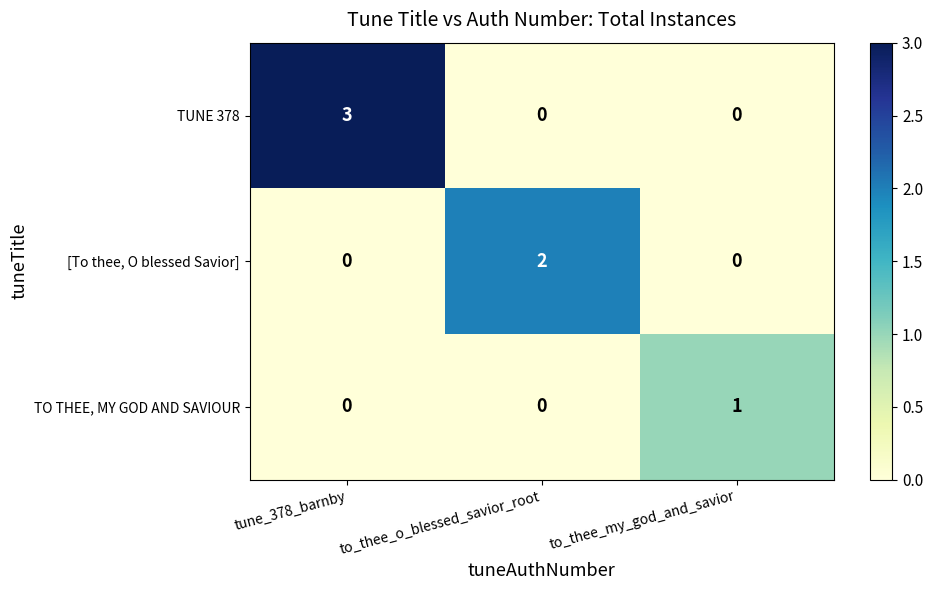

What is the spread (max minus min) of values at to_thee_my_god_and_savior?

1